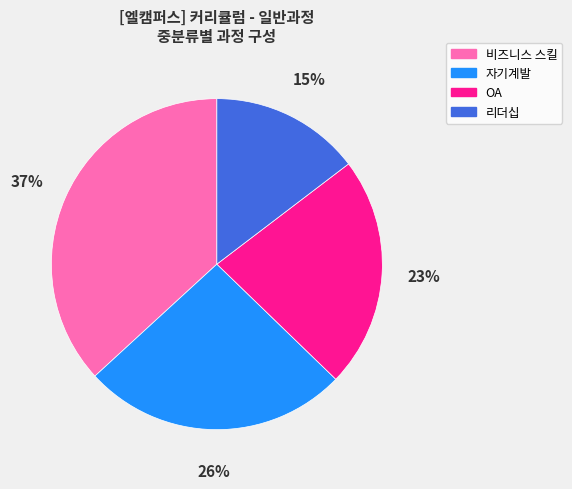

Rank the categories by value from highest to lowest.

비즈니스 스킬, 자기계발, OA, 리더십